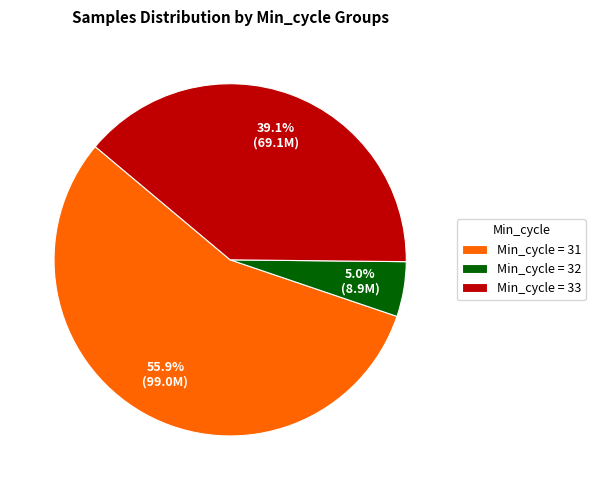

Rank the categories by value from highest to lowest.

Min_cycle = 31, Min_cycle = 33, Min_cycle = 32